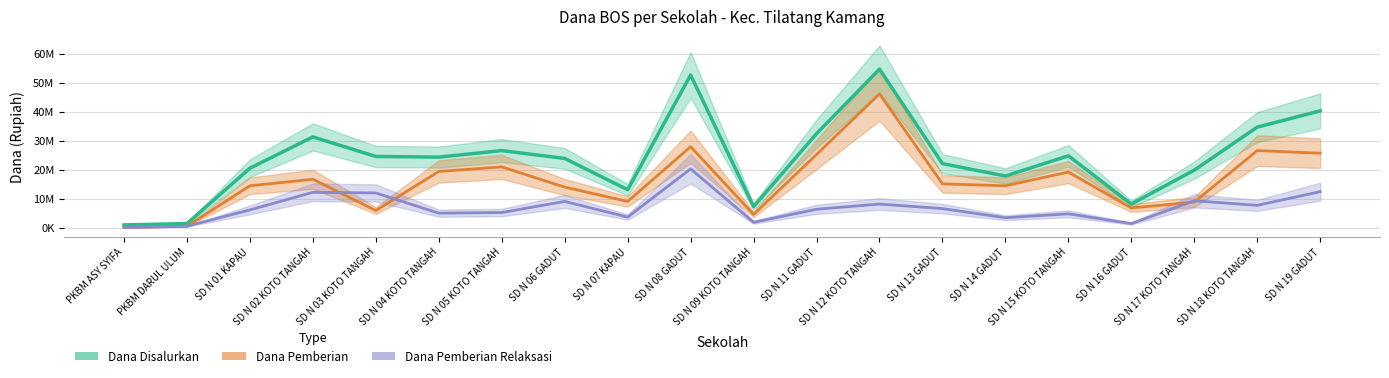

At which label is Dana Pemberian Relaksasi closest to 10125000?

SD N 17 KOTO TANGAH